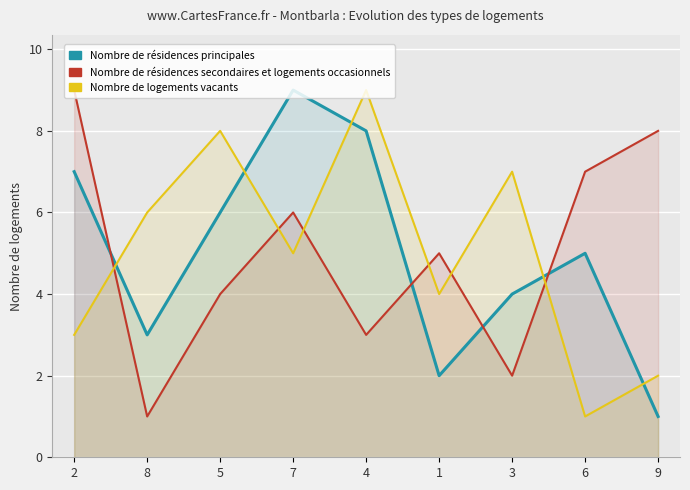

At which category is the sum across all series the highest?

7